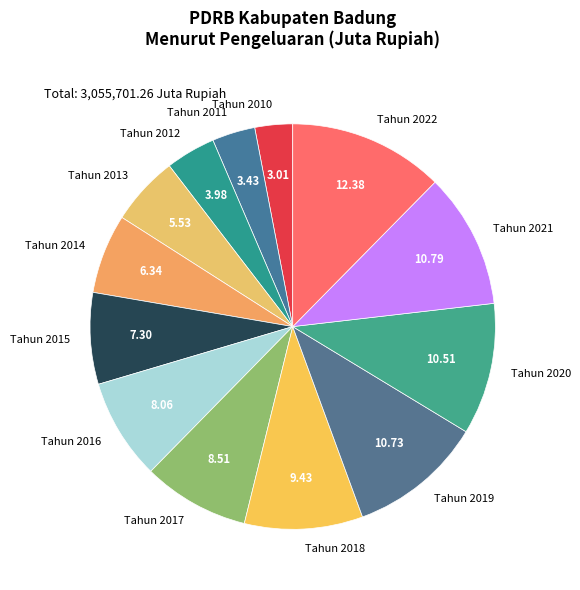

How many segments does this pie chart have?

13